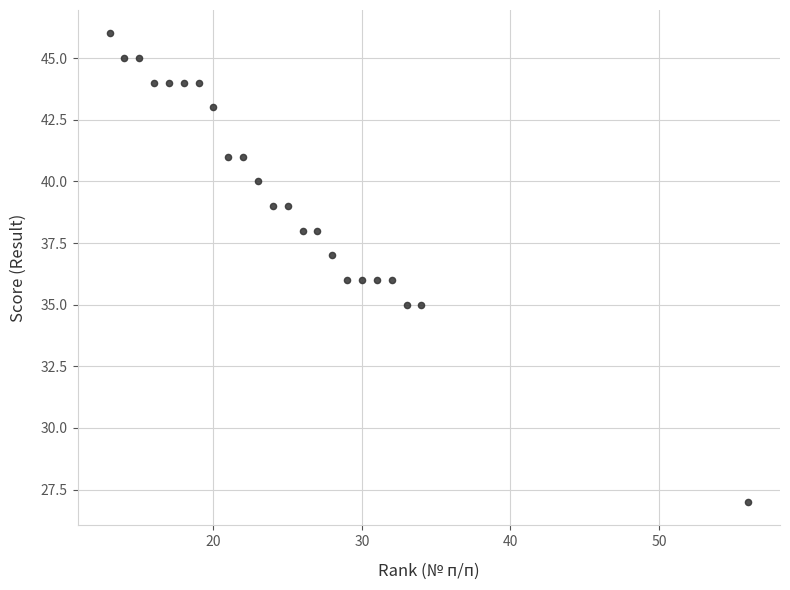

What is the range of X values (max minus min)?

43